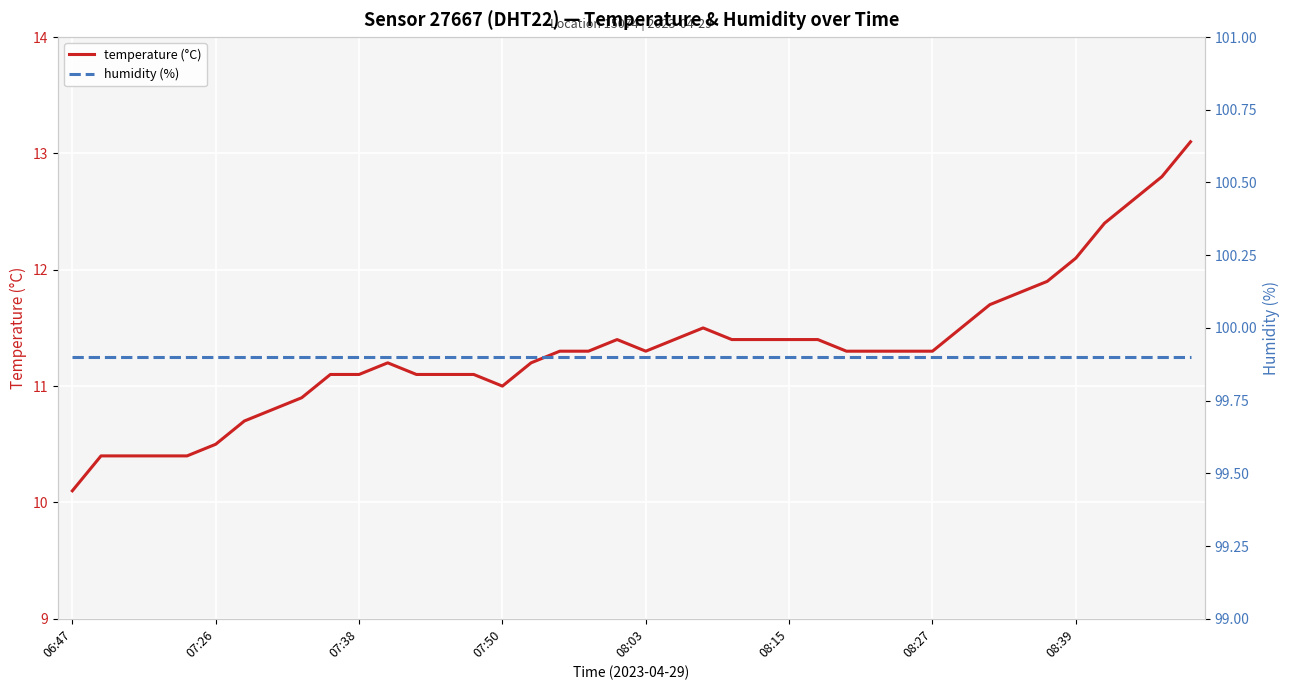

What is the minimum value for temperature (°C)?

10.1